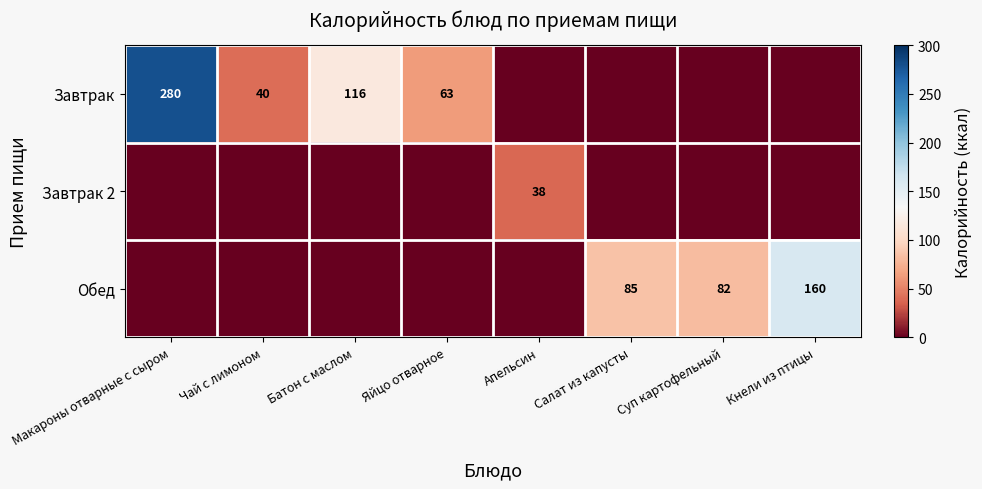

Which has a higher value, Салат из капусты or Батон с маслом?

Батон с маслом